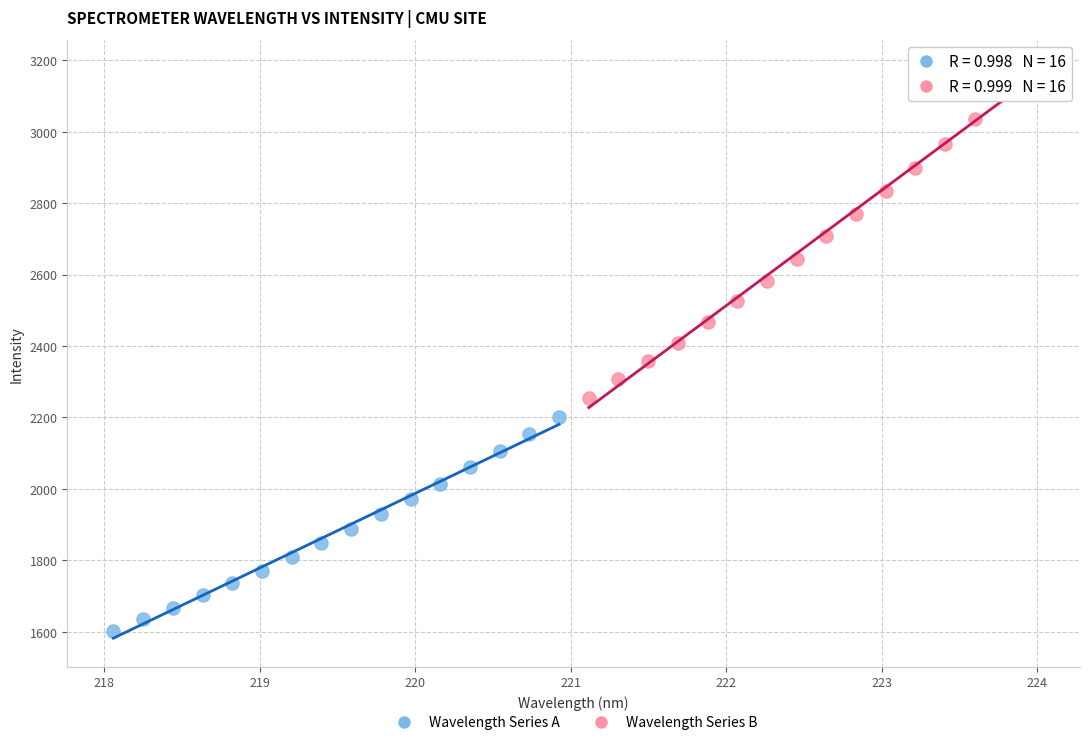

Which series reaches the minimum Y coordinate?

Wavelength Series A